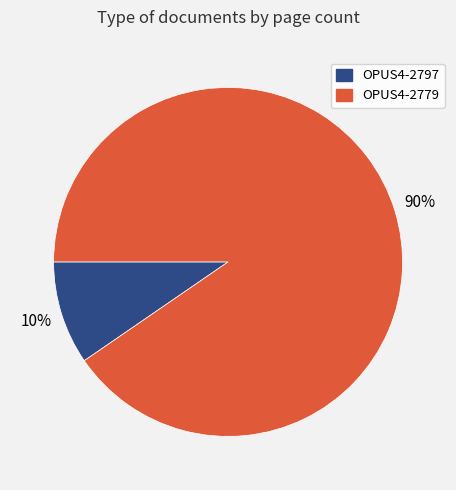

To the nearest percent, what is the average slice percentage?

50%